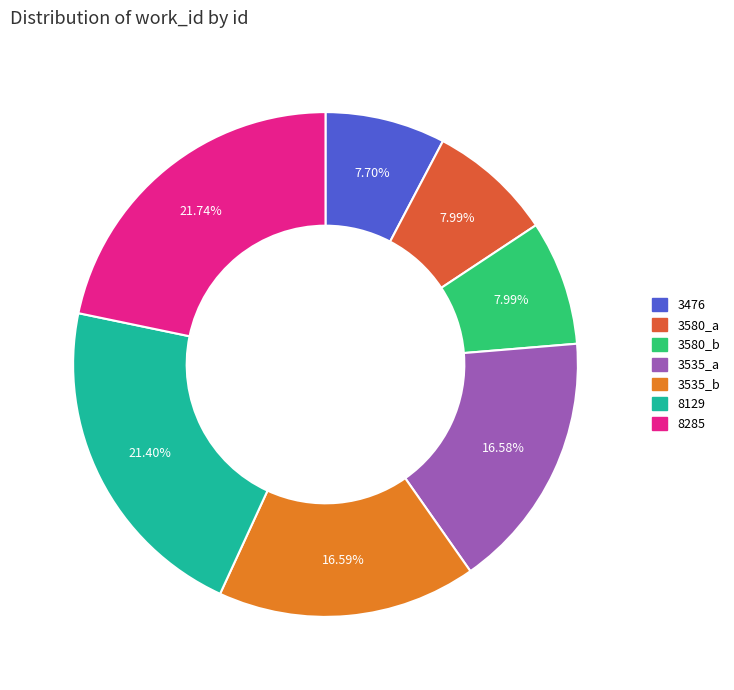

What percentage is NOT represented by 8285?

78.3%